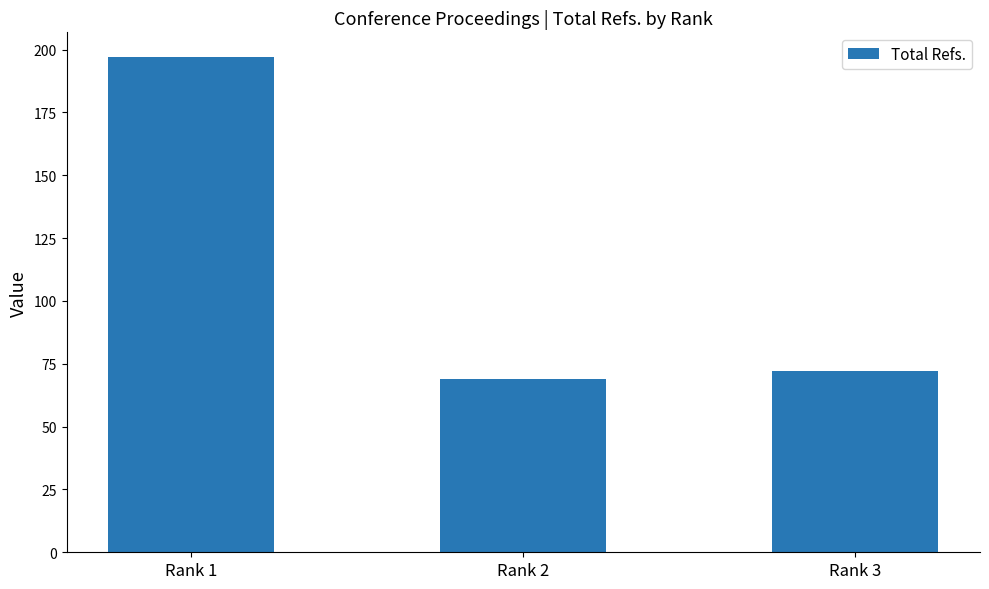

What is the difference between the maximum and minimum values?

128